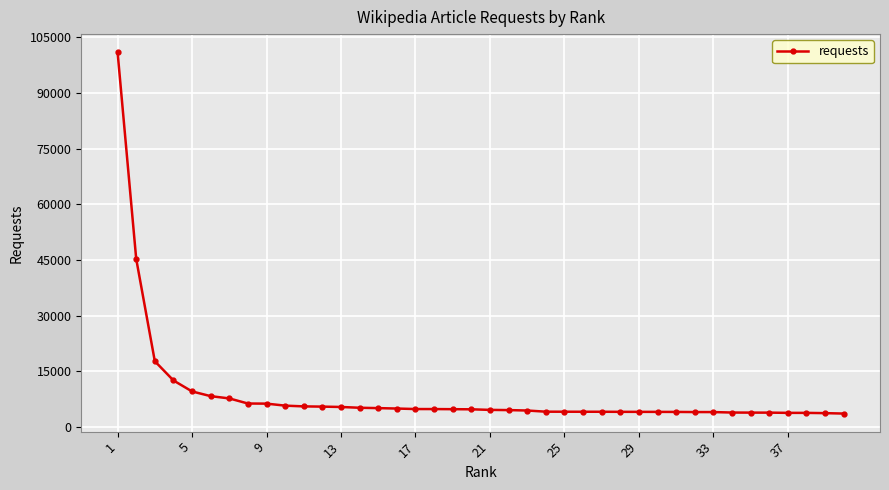

What is the greatest value displayed?

101015